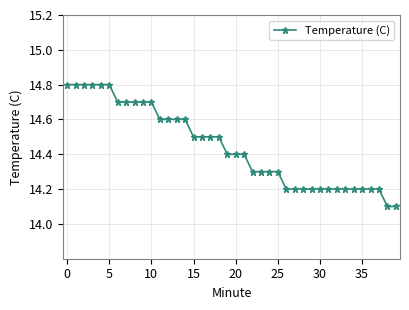

What is the value of the 23rd point from the left?

14.3